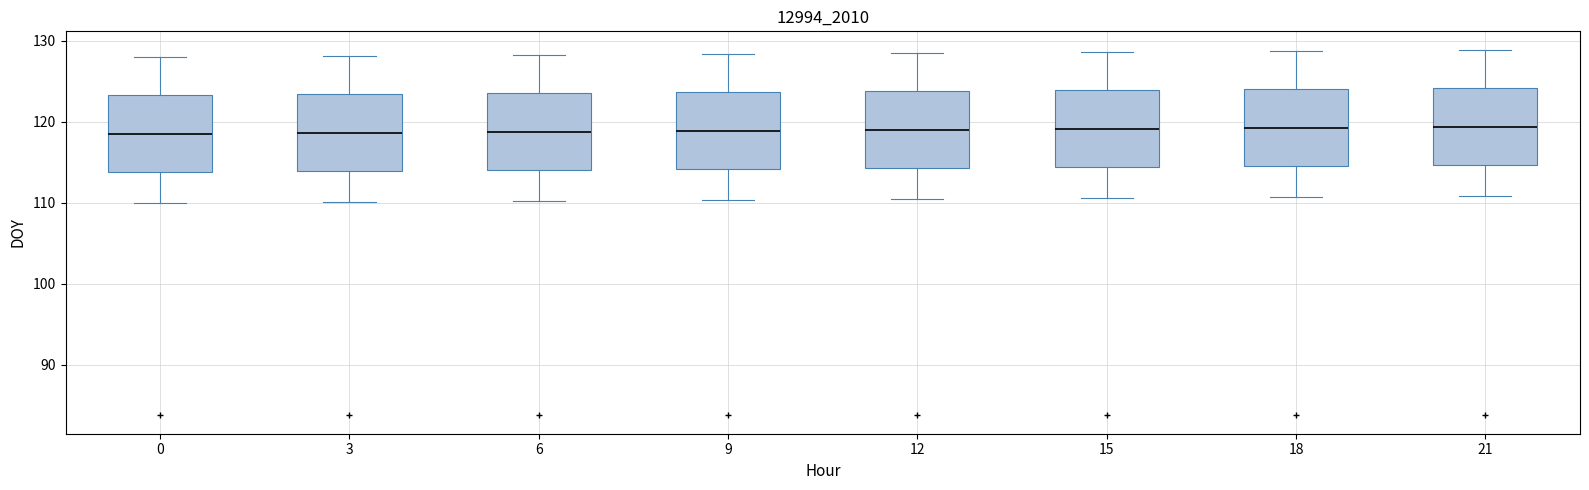

Reading left to right, transcribe this box plot: for each box, give where its median line is, the range the box spans, and where its two whiskers end, as read against the y-axis. The values are not printed on the chart, so give them approximately, as read against the axis.

0: median 119, box 114 to 123, whiskers 110 to 128
3: median 119, box 114 to 123, whiskers 110 to 128
6: median 119, box 114 to 124, whiskers 110 to 128
9: median 119, box 114 to 124, whiskers 110 to 128
12: median 119, box 114 to 124, whiskers 111 to 129
15: median 119, box 114 to 124, whiskers 111 to 129
18: median 119, box 115 to 124, whiskers 111 to 129
21: median 119, box 115 to 124, whiskers 111 to 129